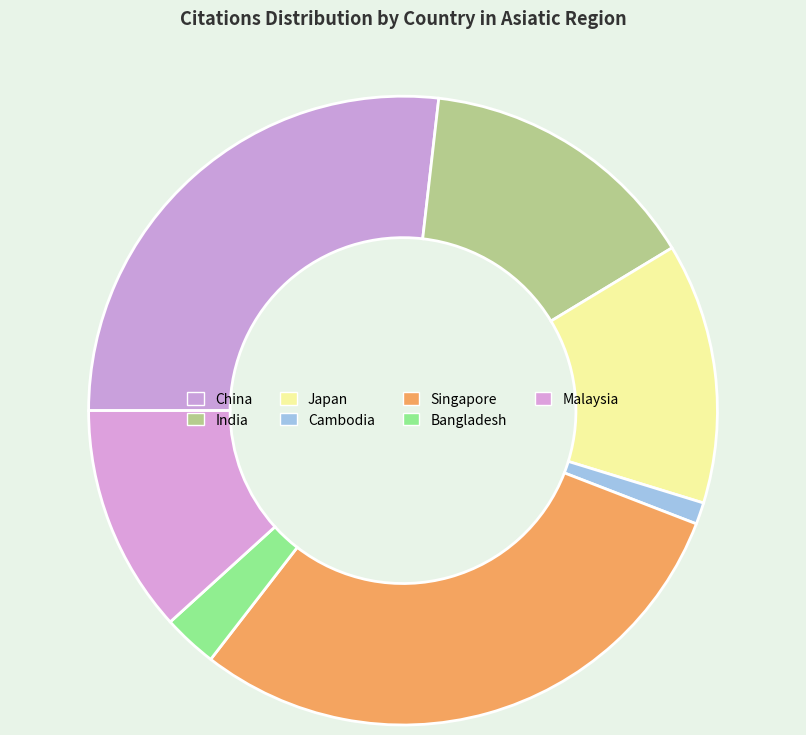

Does Malaysia account for over 50% of the chart?

No